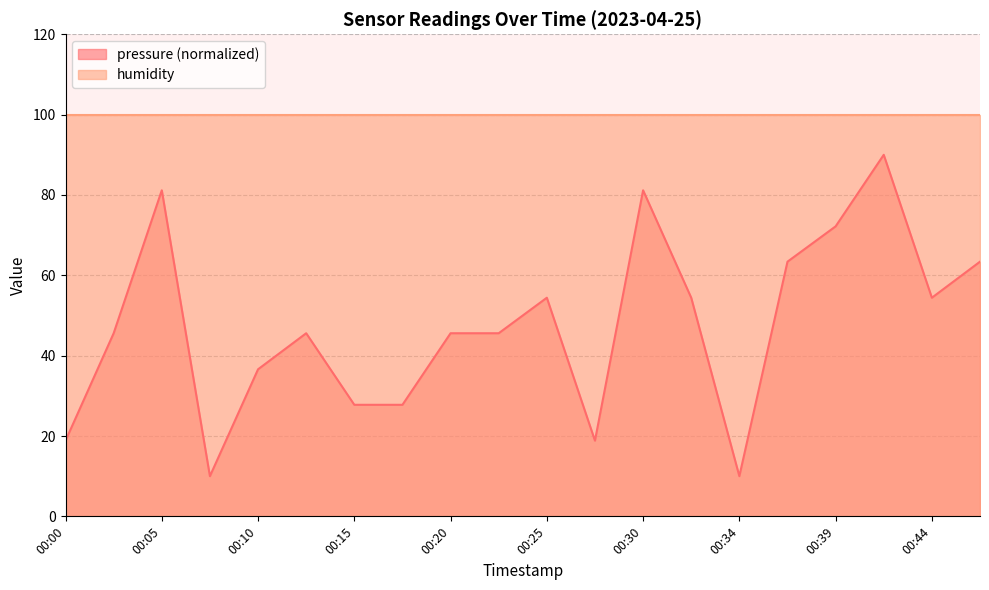

How many values exceed 45?

13